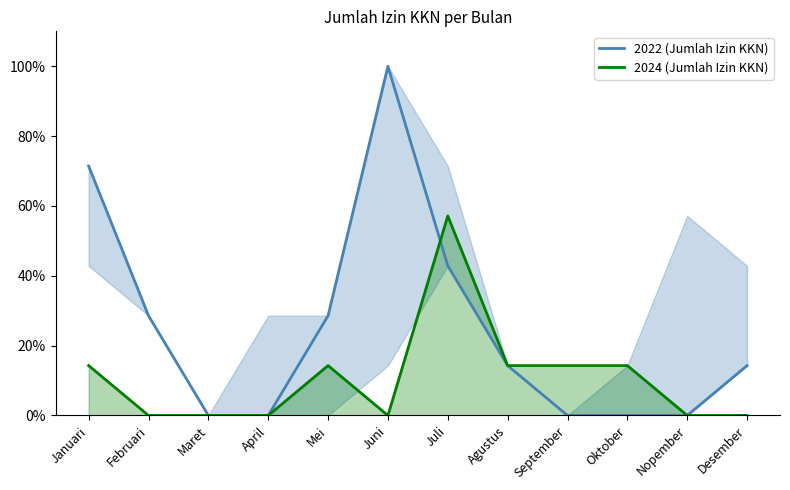

At how many categories does at least one series exceed 47?

3